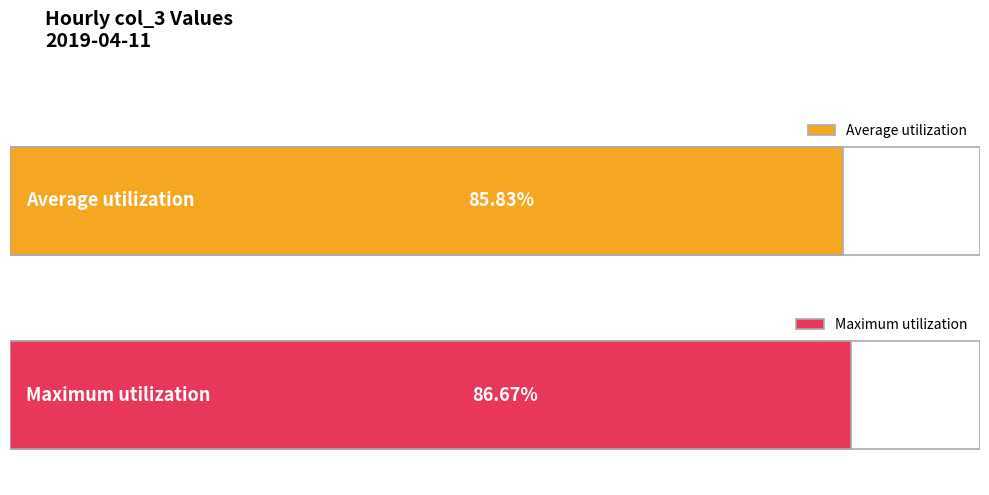

True or false: the data shows 42 at 02:00.

False